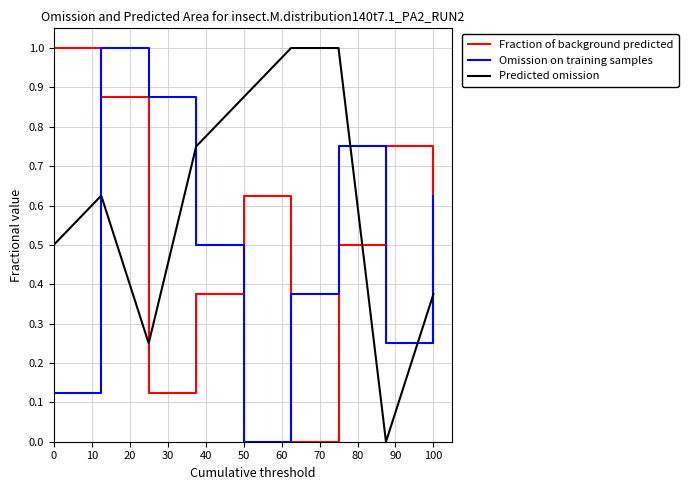

Which series ends up on top after the final intersection of Predicted omission and Omission on training samples?

Omission on training samples